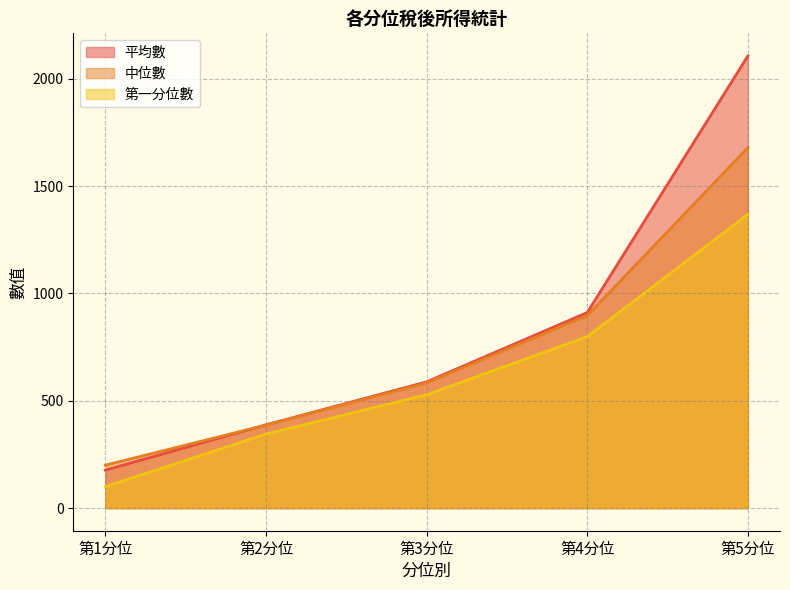

Which series has the widest spread of values?

平均數